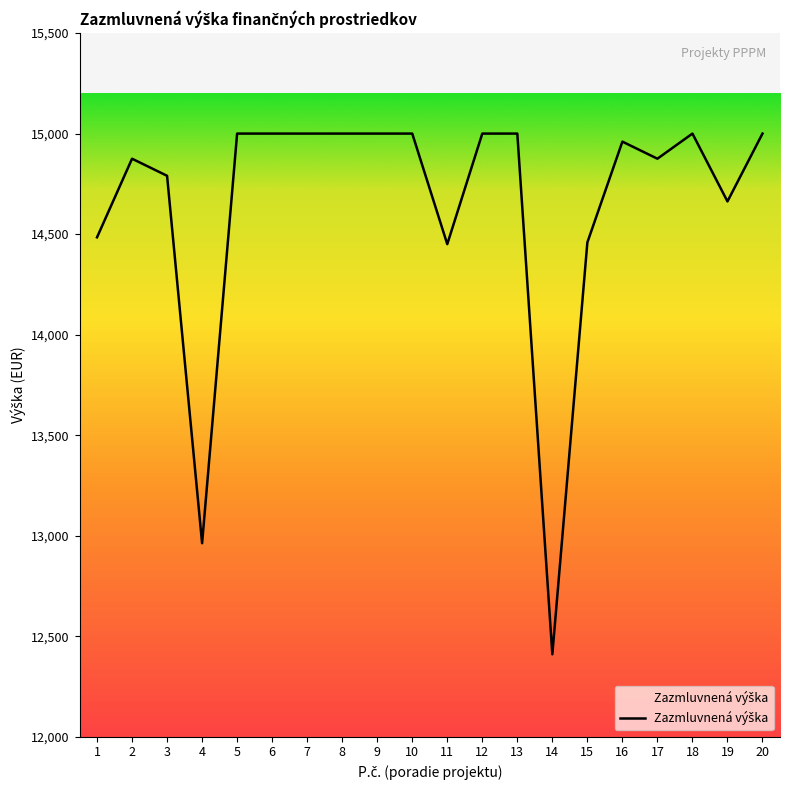

Does the chart have visible grid lines?

No